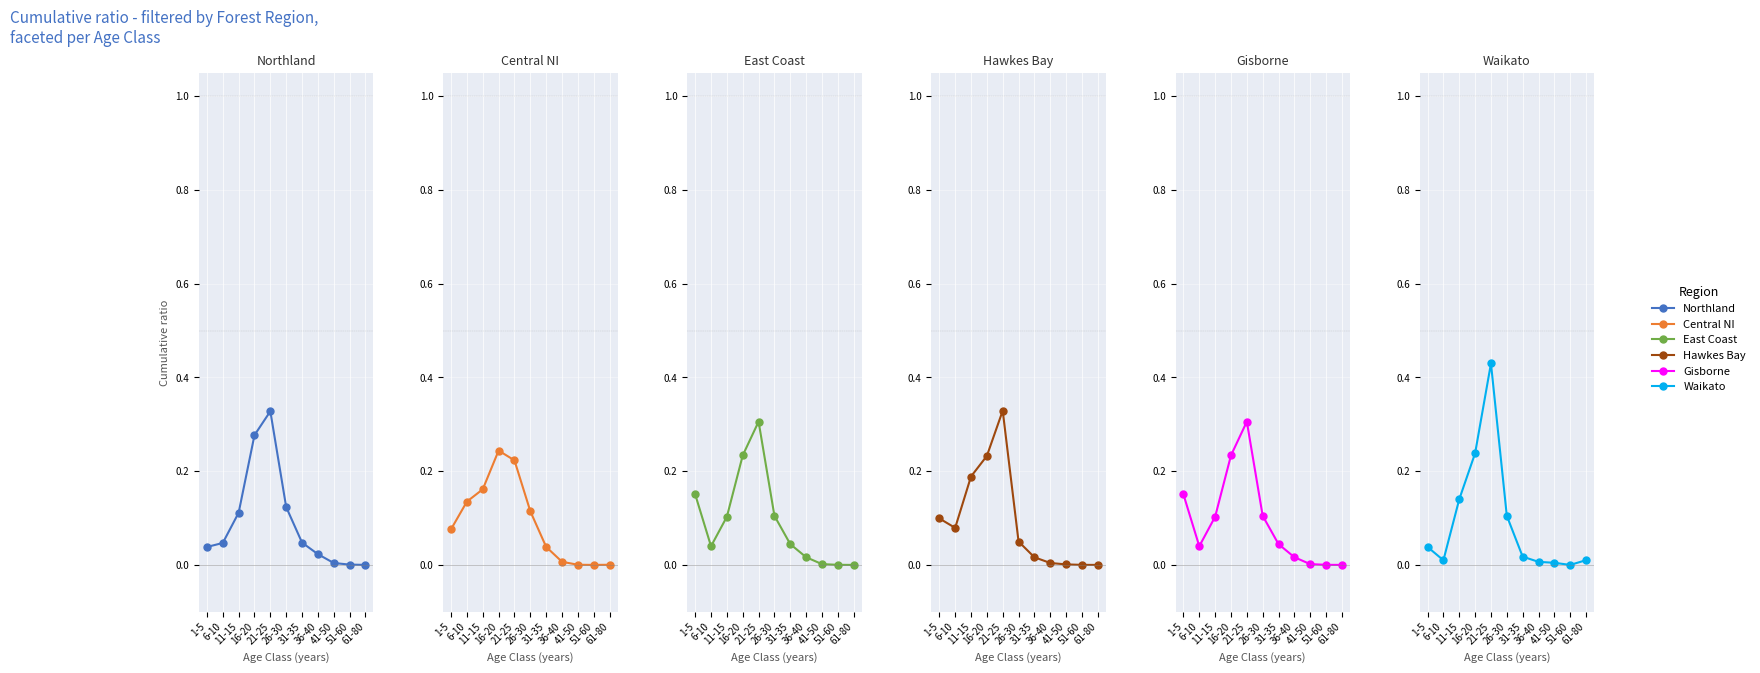

True or false: Central NI has more than 0 points higher than both neighbors.

True